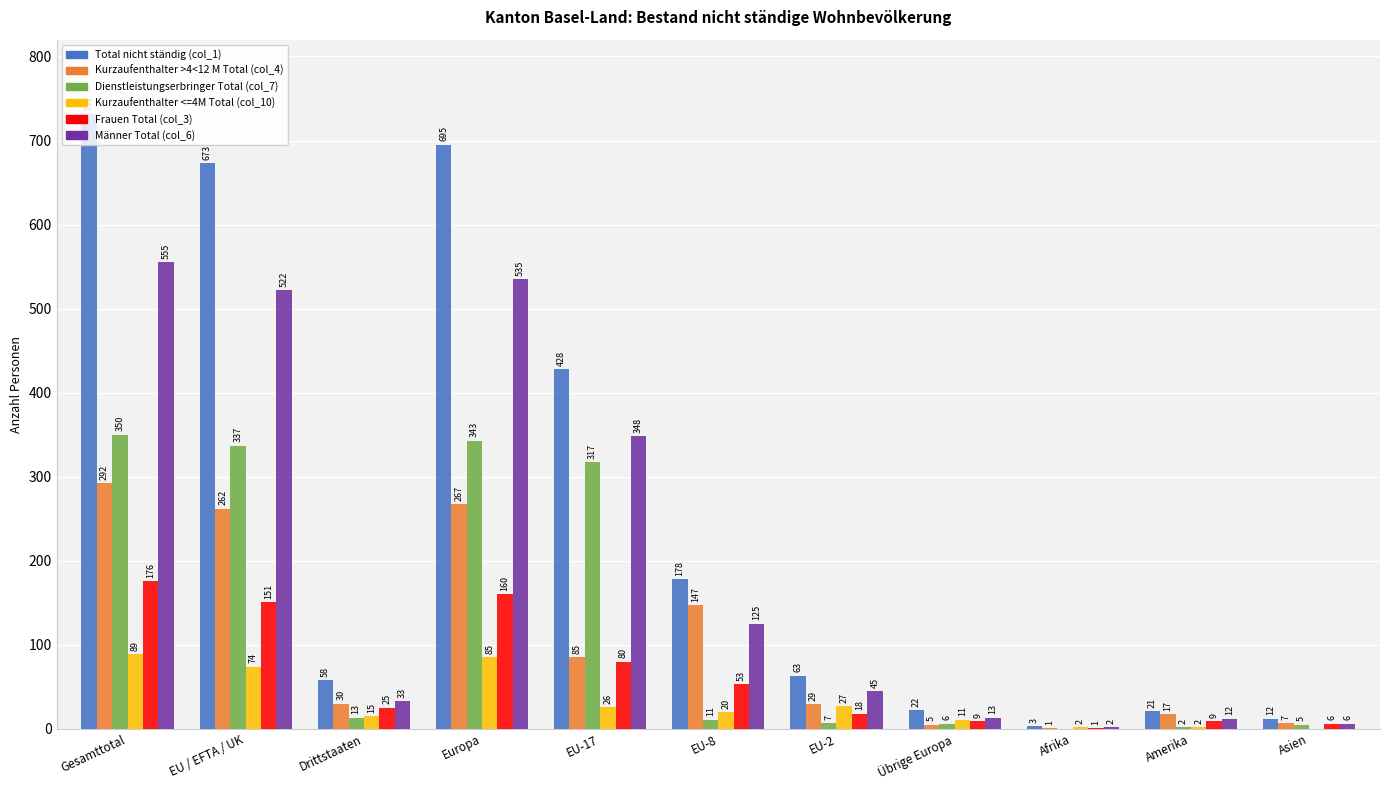

What is the sum of all Kurzaufenthalter <=4M Total (col_10) values?

351